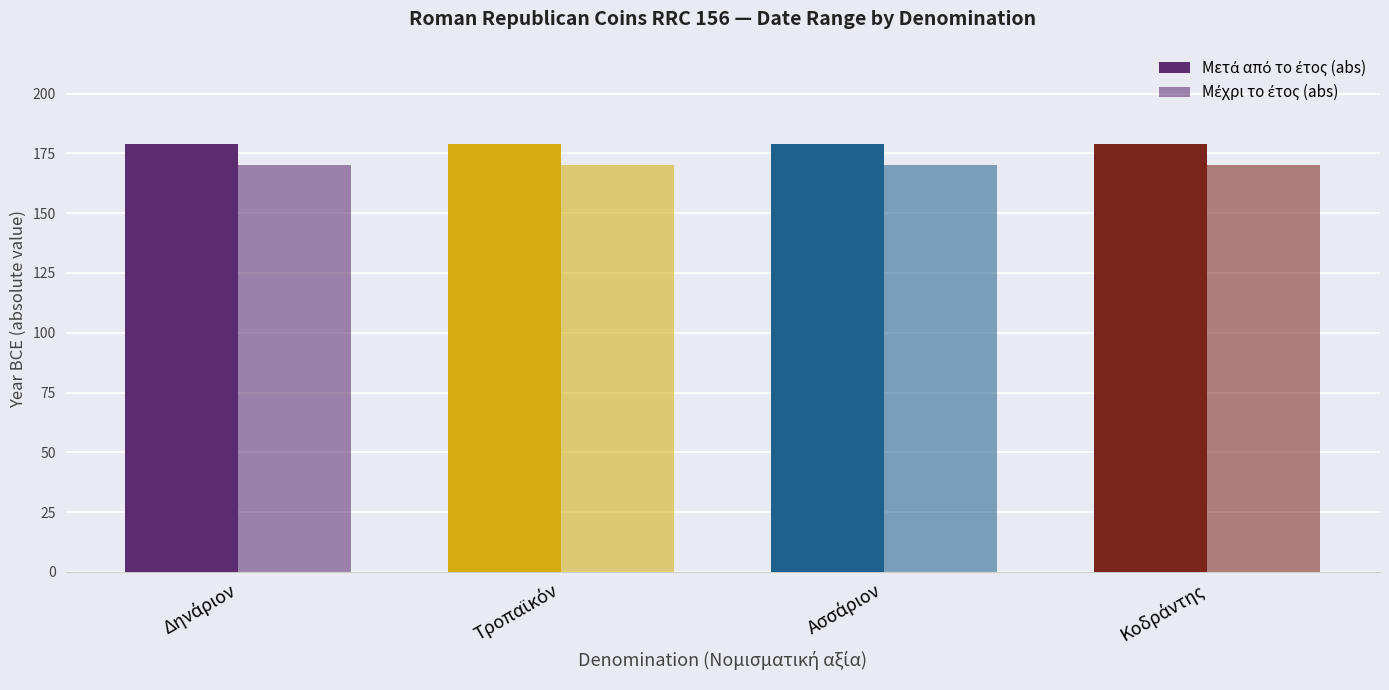

Reading right to left, transcribe all the data shown in this chart.

Μετά από το έτος (abs): Κοδράντης=179	Ασσάριον=179	Τροπαϊκόν=179	Δηνάριον=179
Μέχρι το έτος (abs): Κοδράντης=170	Ασσάριον=170	Τροπαϊκόν=170	Δηνάριον=170